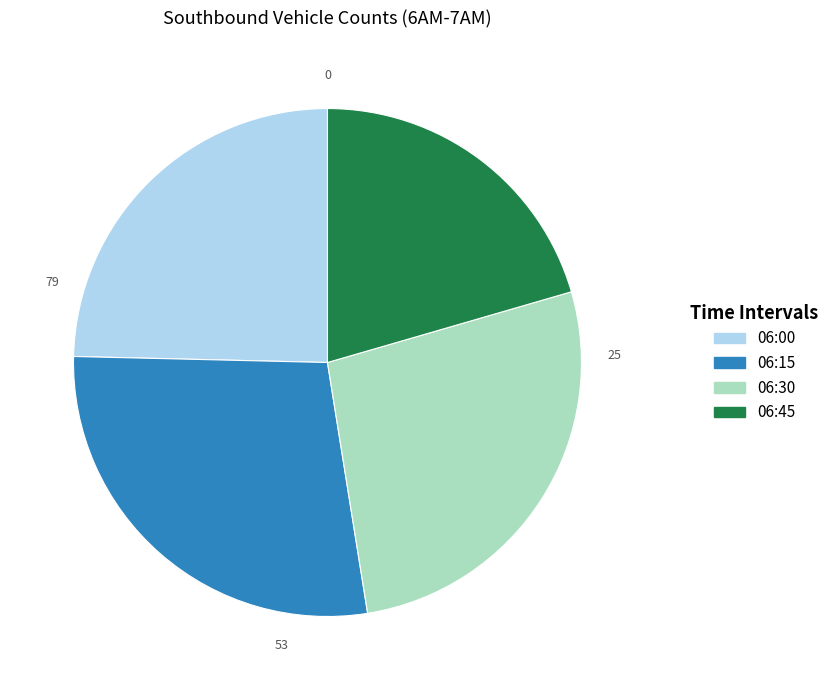

Is there a majority slice in this chart?

No